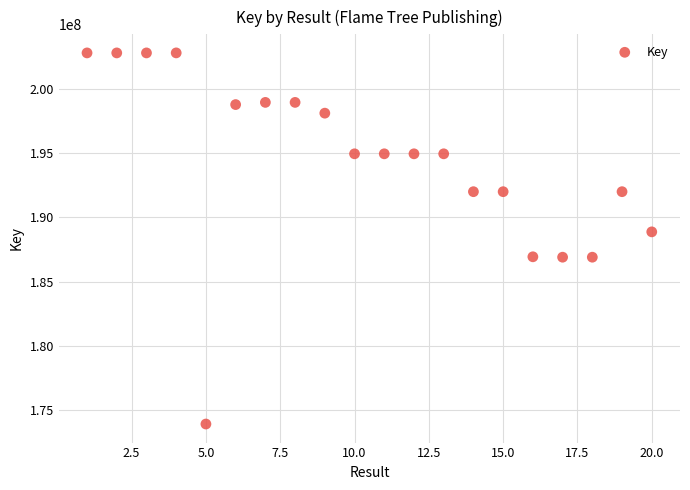

What Y value in the scatter plot is closest to 188362478?

188876544